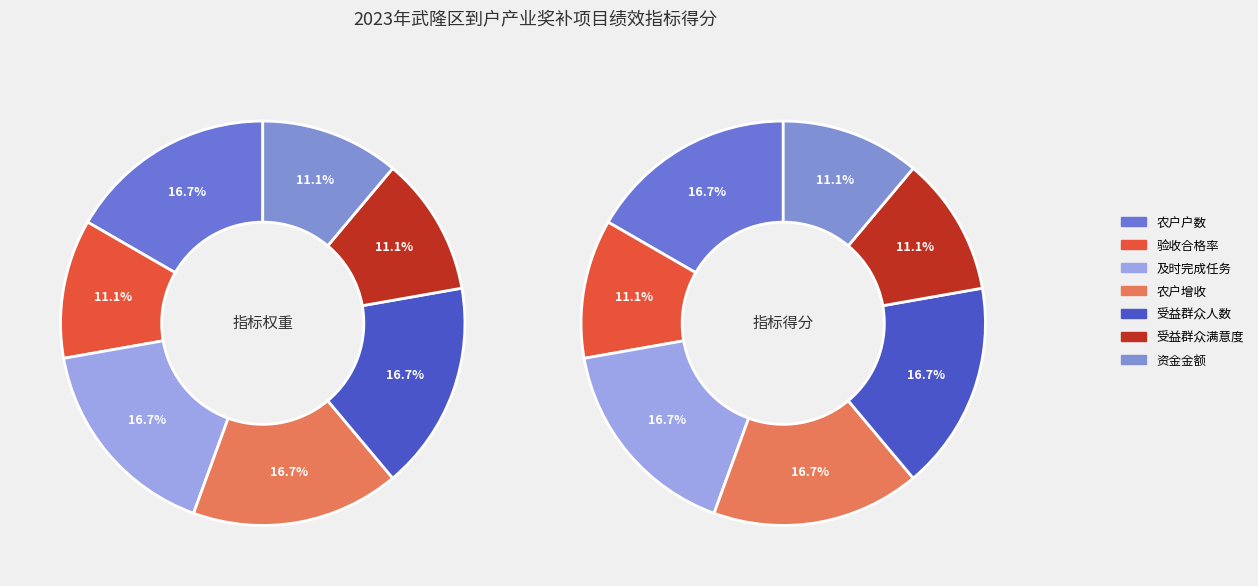

To the nearest percent, what portion does 及时完成任务 represent?

17%